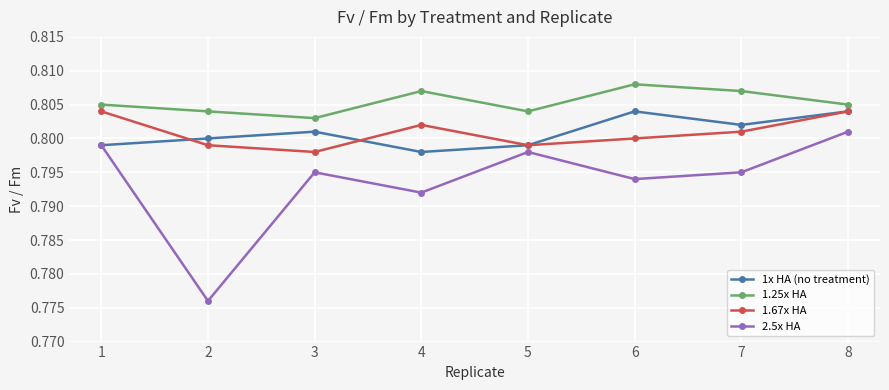

At which category is the sum across all series the highest?

8